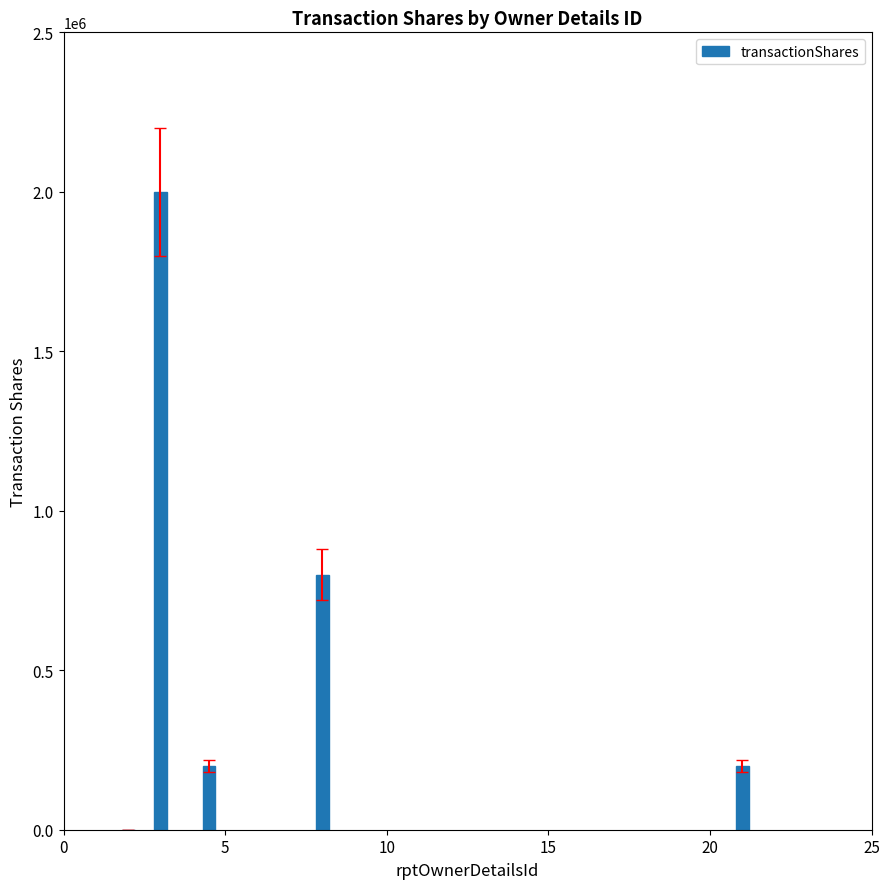

What is the sum of all values?

3200201